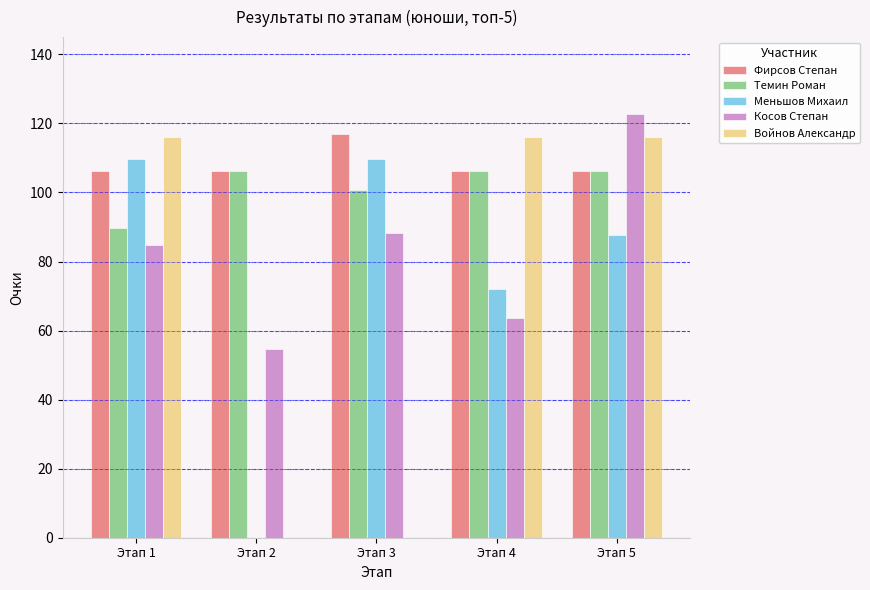

Which series changed the most between Этап 1 and Этап 3?

Войнов Александр